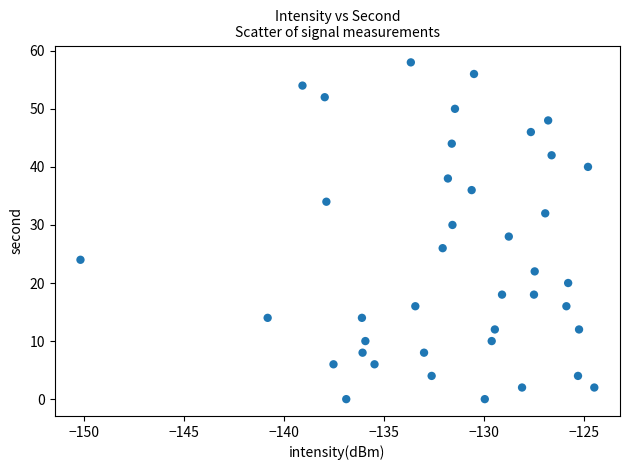

What is the range of Y values (max minus min)?

58